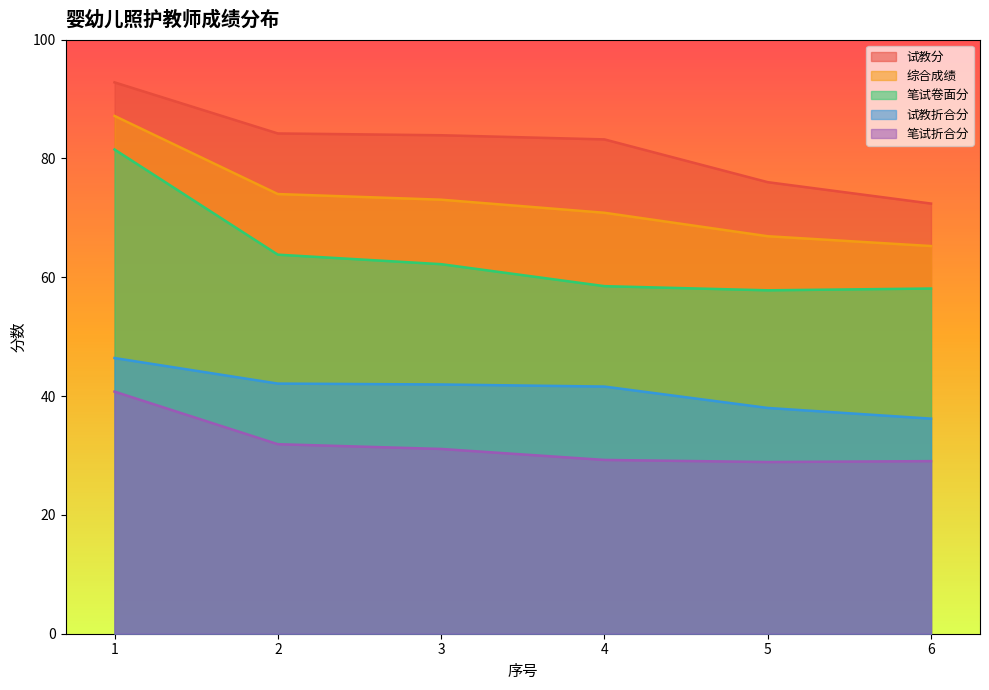

True or false: 笔试折合分 has more than 1 interior local peaks.

False